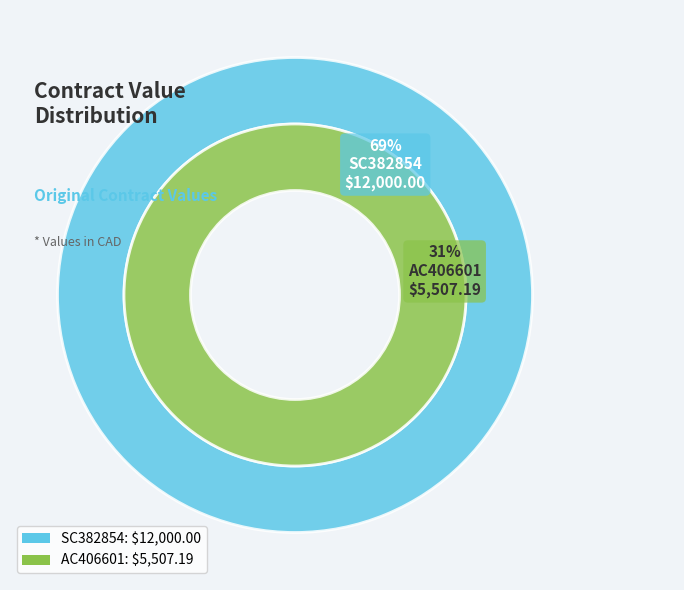

Count the number of slices in the pie.

2